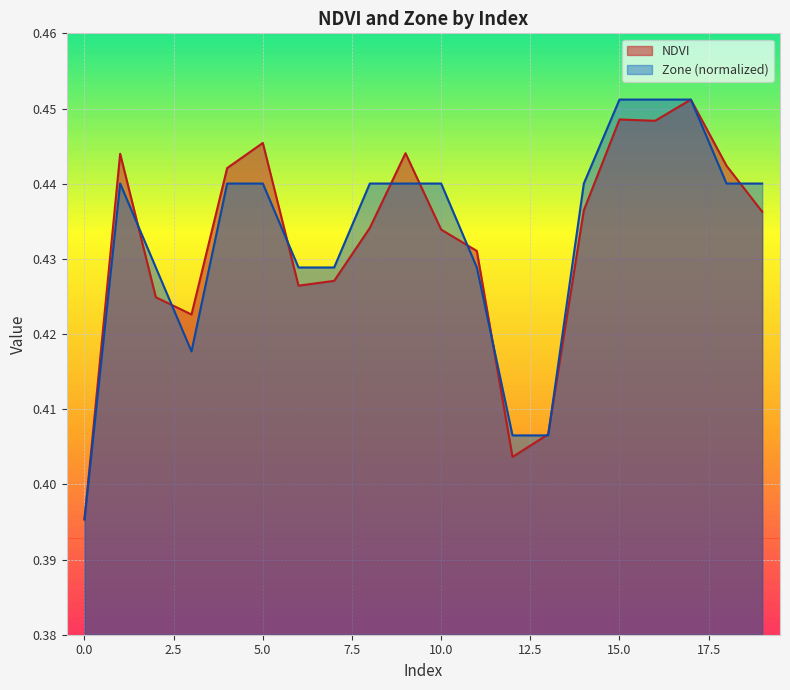

In NDVI, how many points are higher than both neighbors (excluding endpoints)?

5